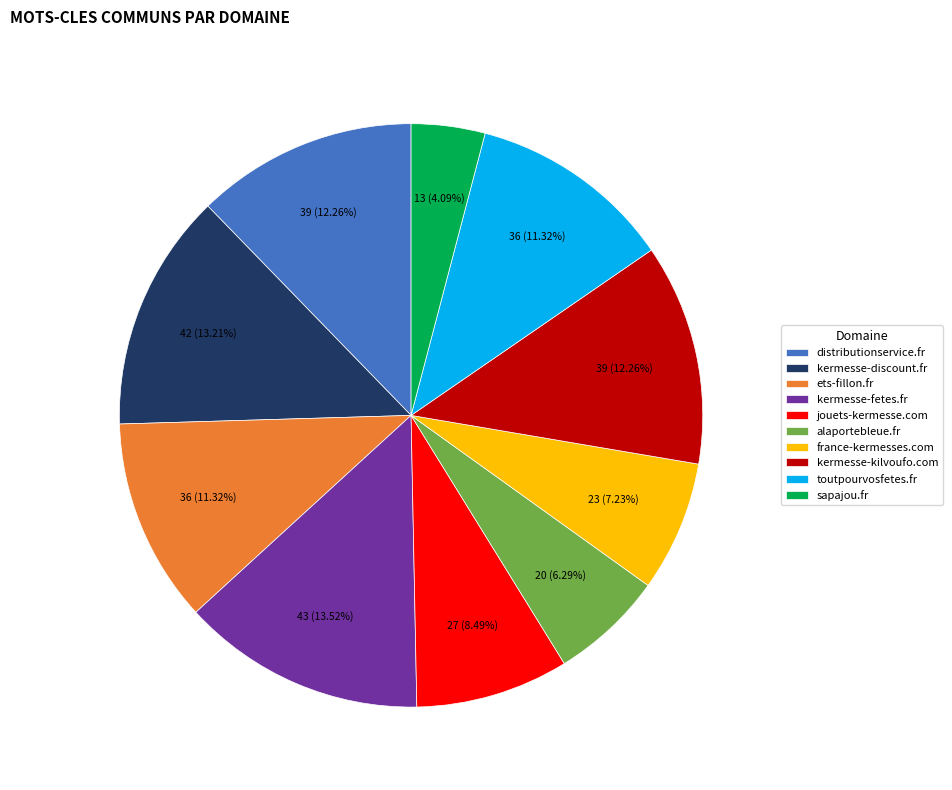

Count the number of slices in the pie.

10